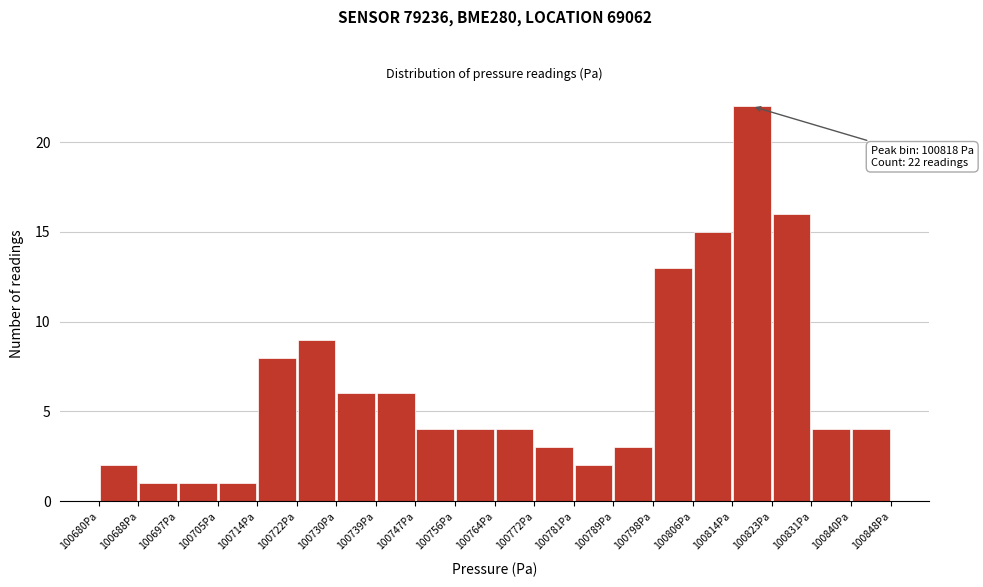

Over which range of the x-axis is the bar tallest?

100814.4 to 100822.8